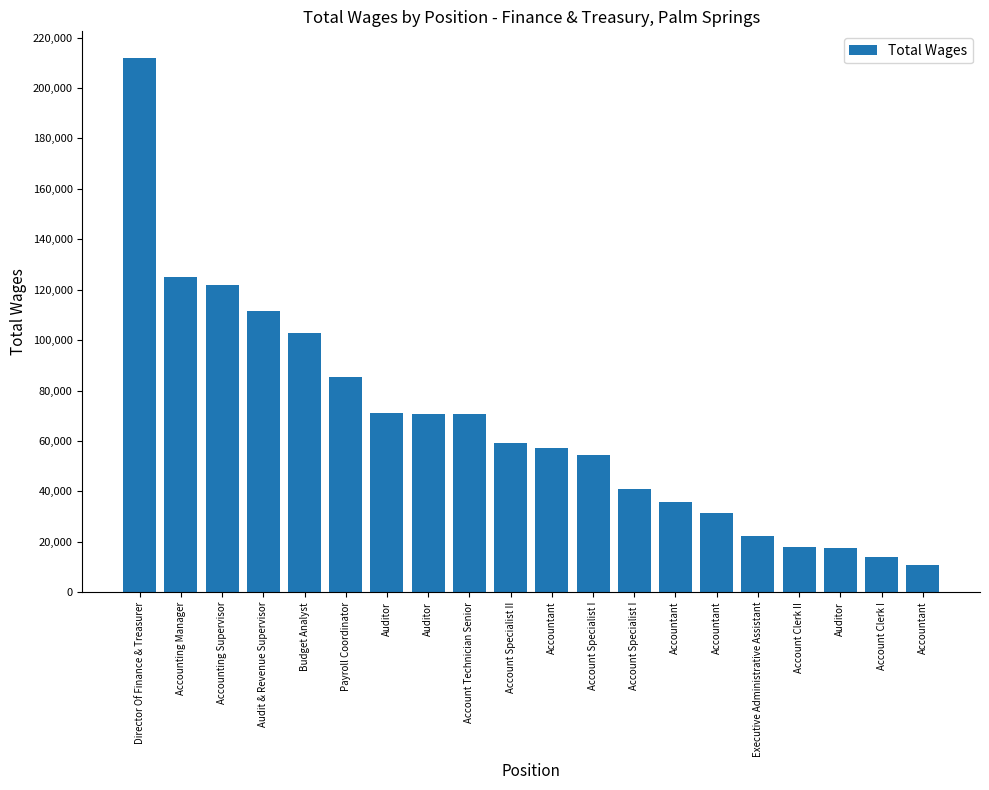

What is the change in value from Director Of Finance & Treasurer to Audit & Revenue Supervisor?

-100200